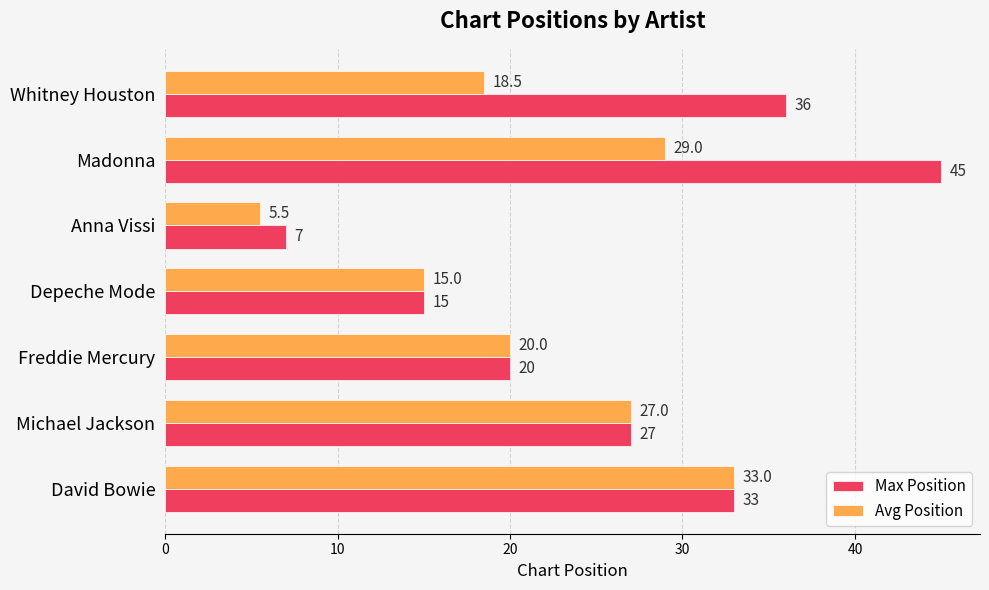

Which series has the widest spread of values?

Max Position